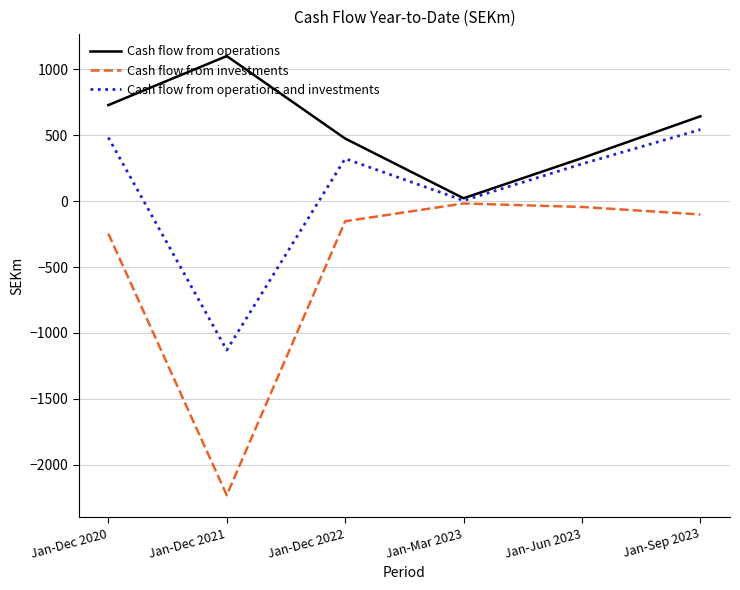

Which series has the widest spread of values?

Cash flow from investments